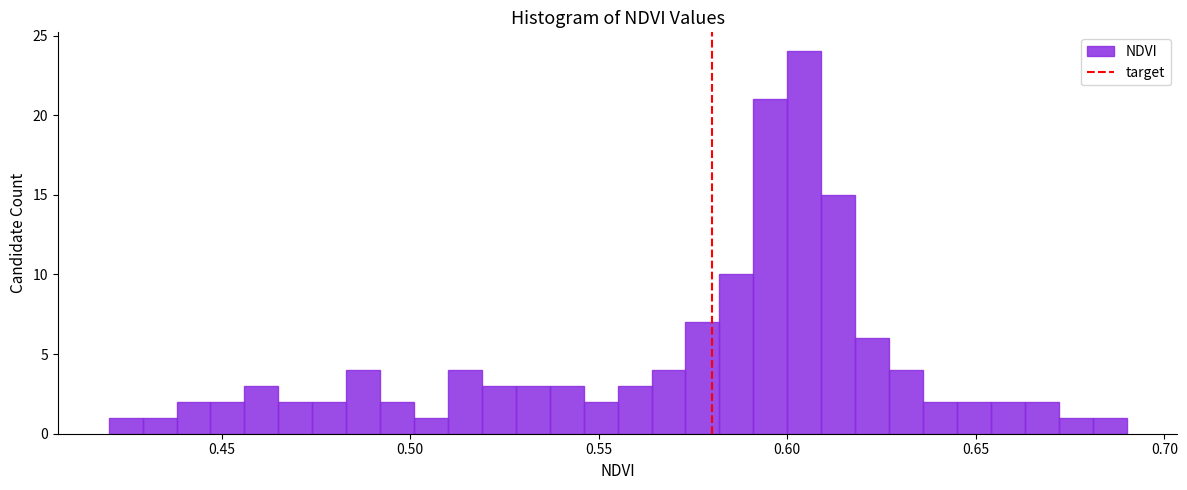

Read against the x-axis, roughly where is the centre of the tallest bar?

0.605